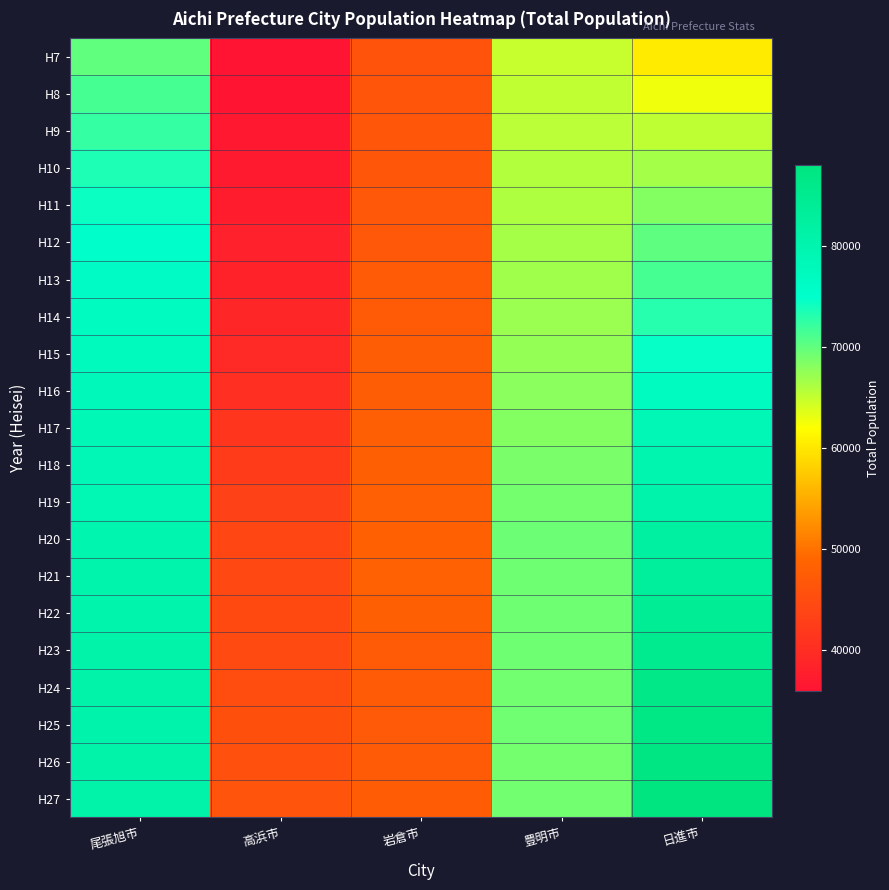

Which series changed the most between 尾張旭市 and 日進市?

H7